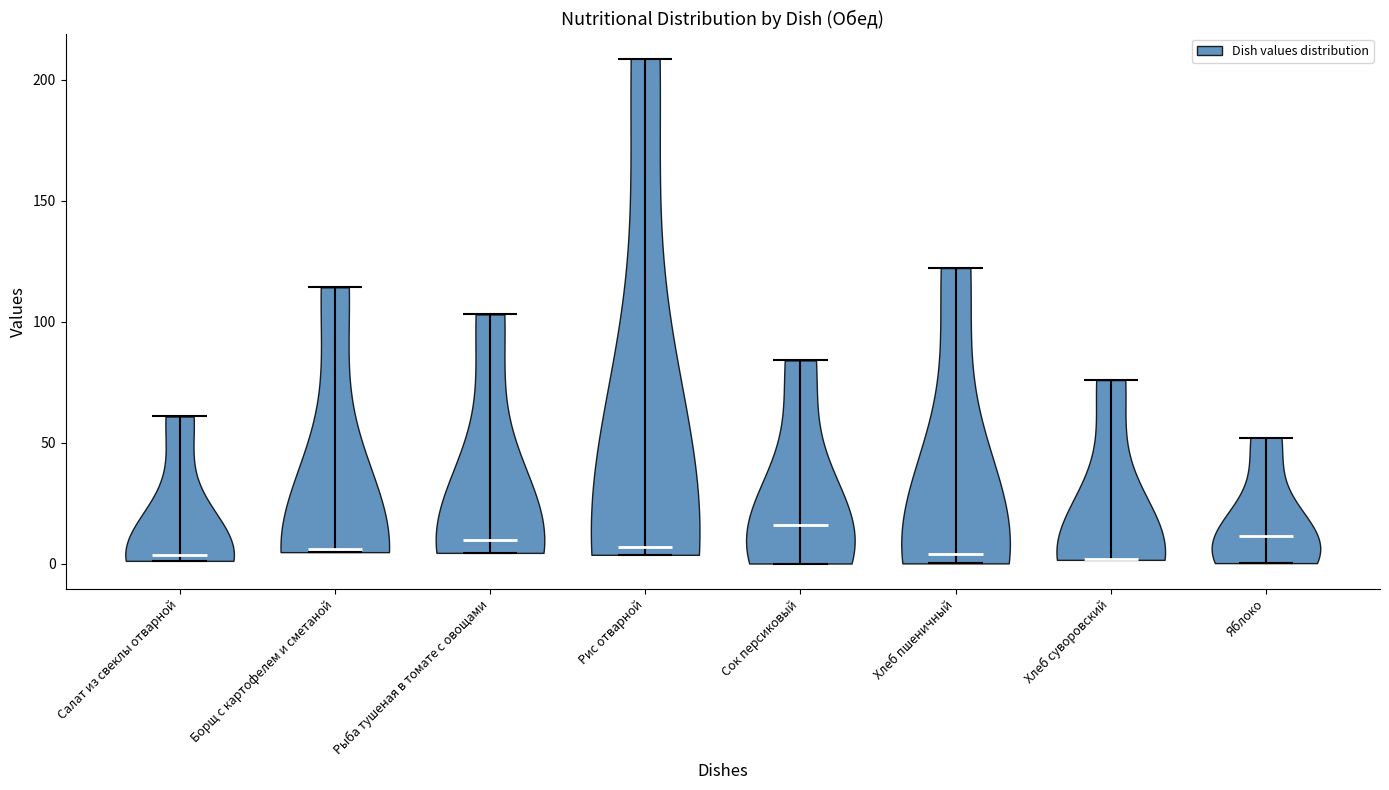

Where does the median line of the violin for Рис отварной sit on the y-axis? The values are not printed on the chart, so give them approximately, as read against the axis.

5